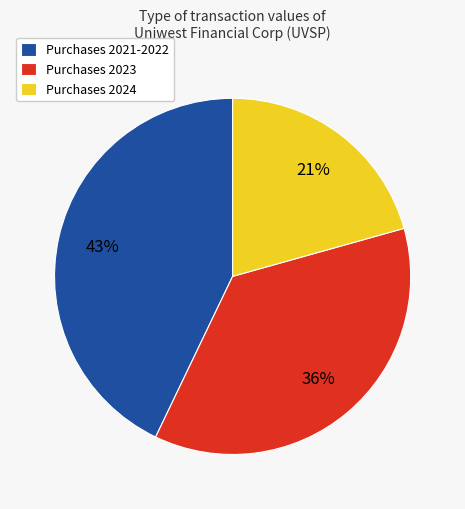

Which has a higher value, Purchases 2021-2022 or Purchases 2023?

Purchases 2021-2022